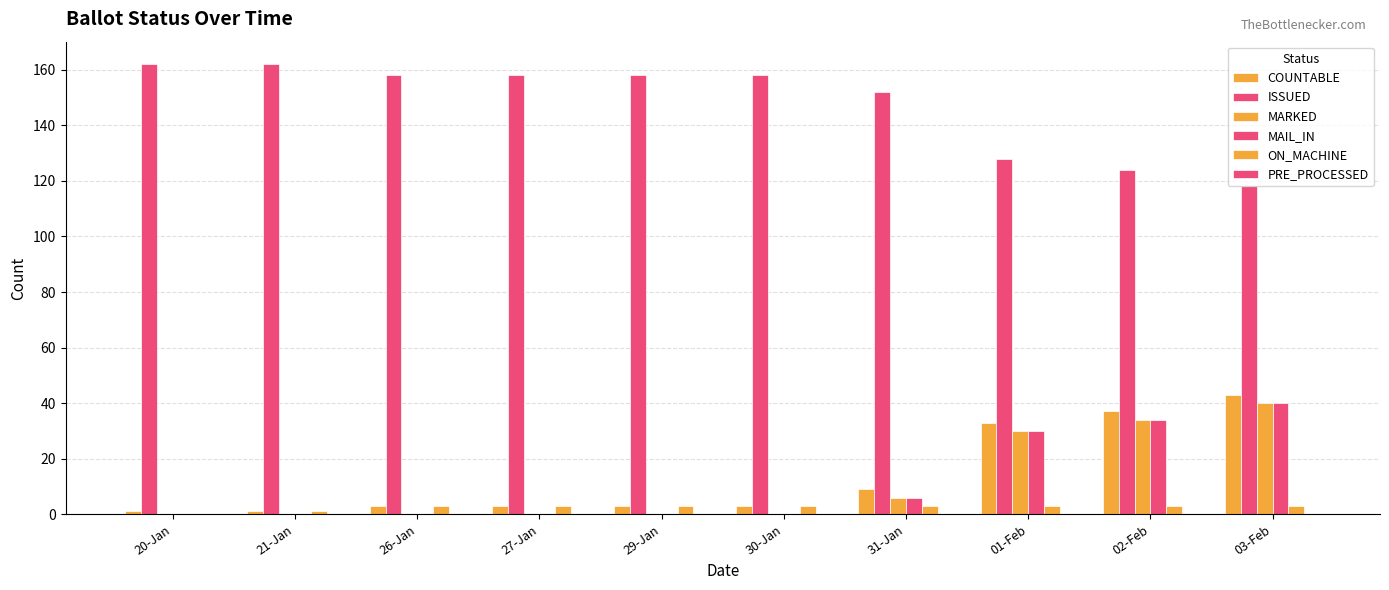

Between 21-Jan and 27-Jan, which series saw the biggest shift?

ISSUED